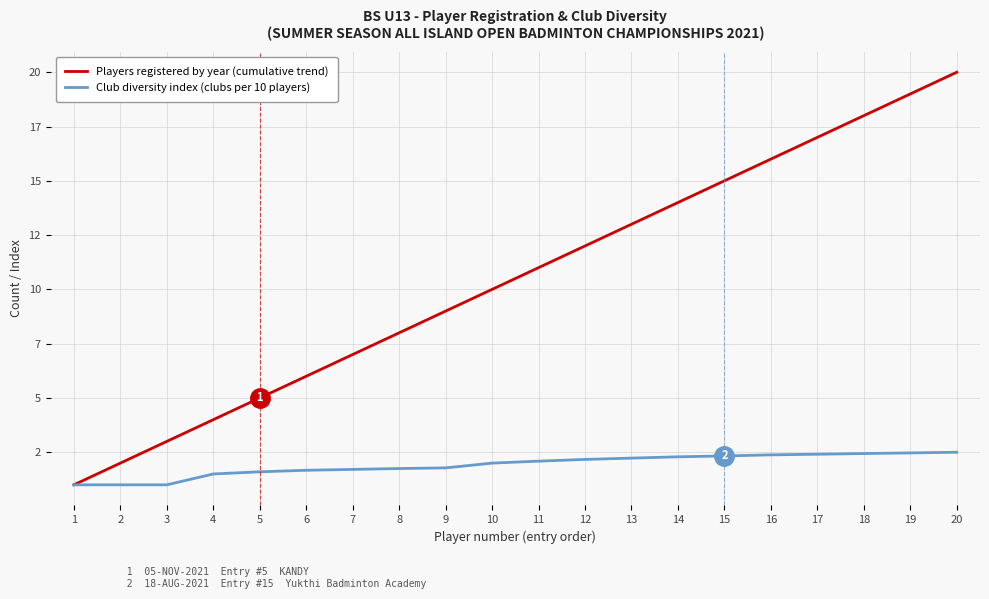

Between 15 and 17, which series saw the biggest shift?

Players registered by year (cumulative trend)